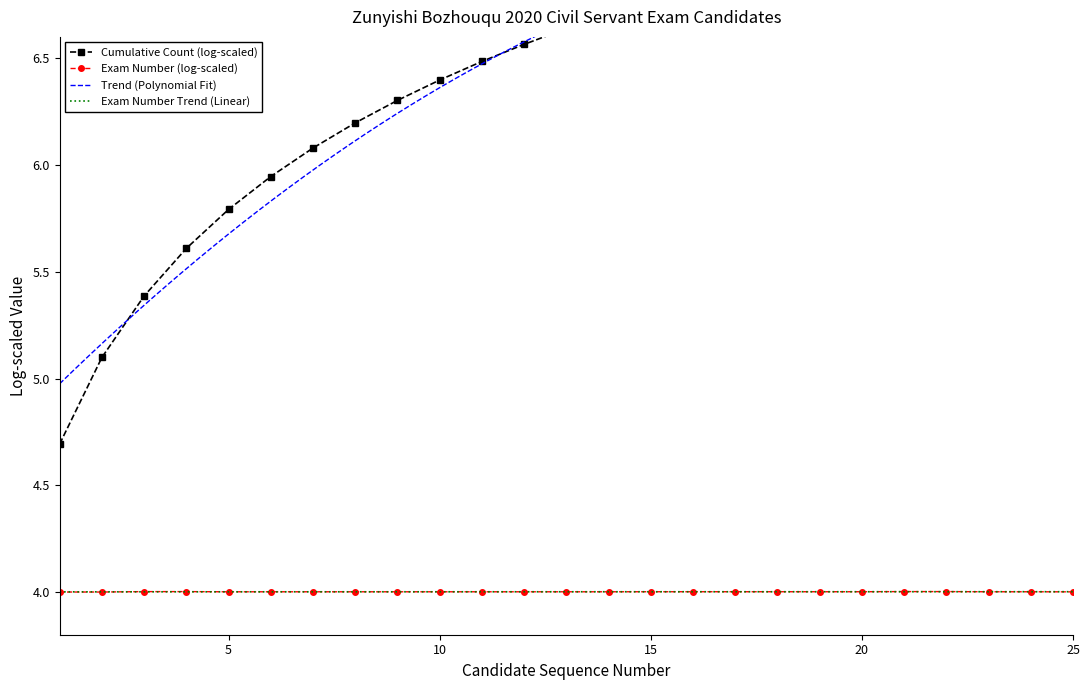

What is the highest value of the Exam Number (log-scaled) series?

4.0